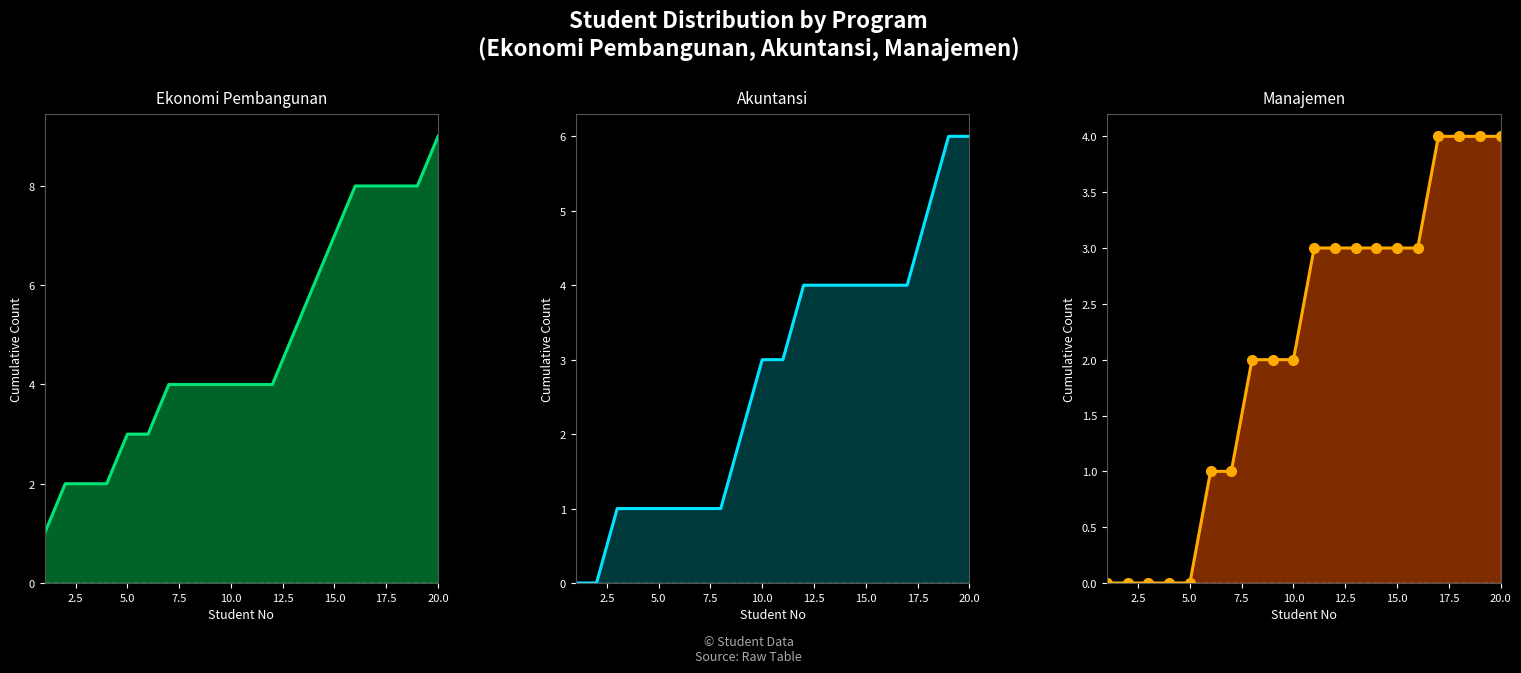

True or false: Ekonomi Pembangunan line has more than 1 points higher than both neighbors.

False